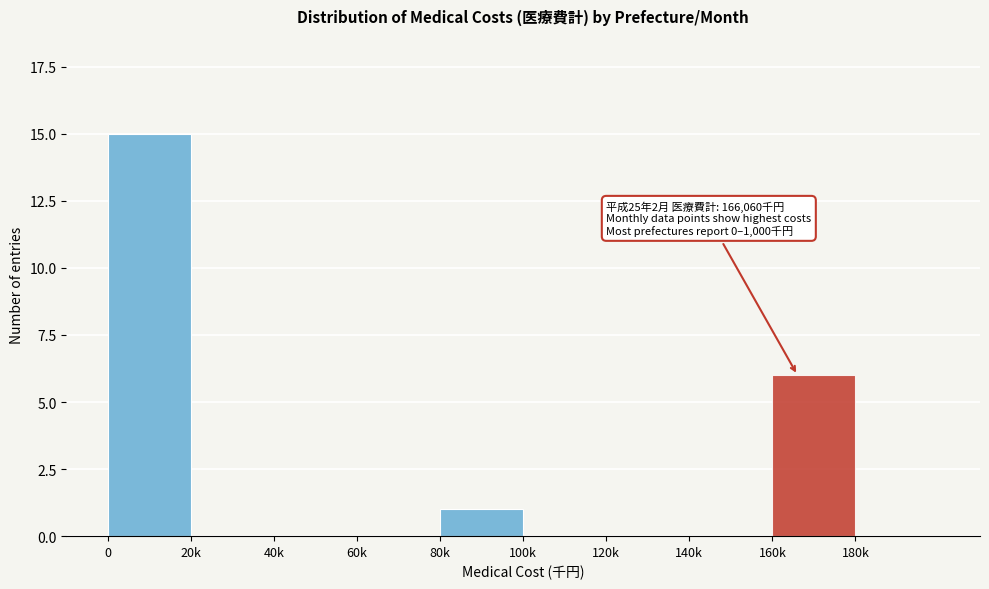

Reading right to left, what are all the values shown in this chart?

180k=0	160k=6	140k=0	120k=0	100k=0	80k=1	60k=0	40k=0	20k=0	0=15